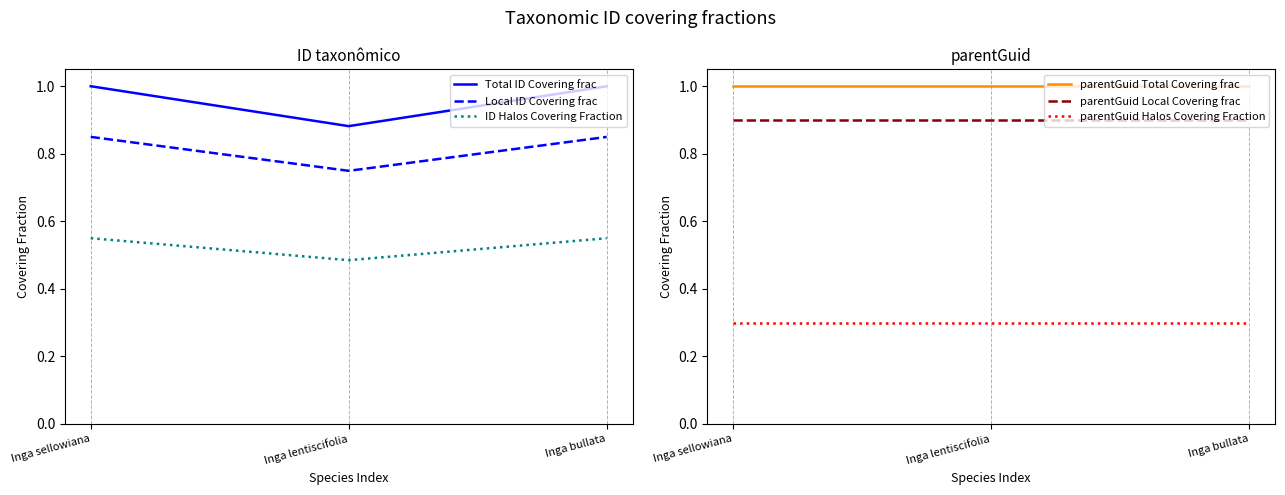

List the labels in order of Local ID Covering frac value, smallest first.

Inga lentiscifolia, Inga bullata, Inga sellowiana